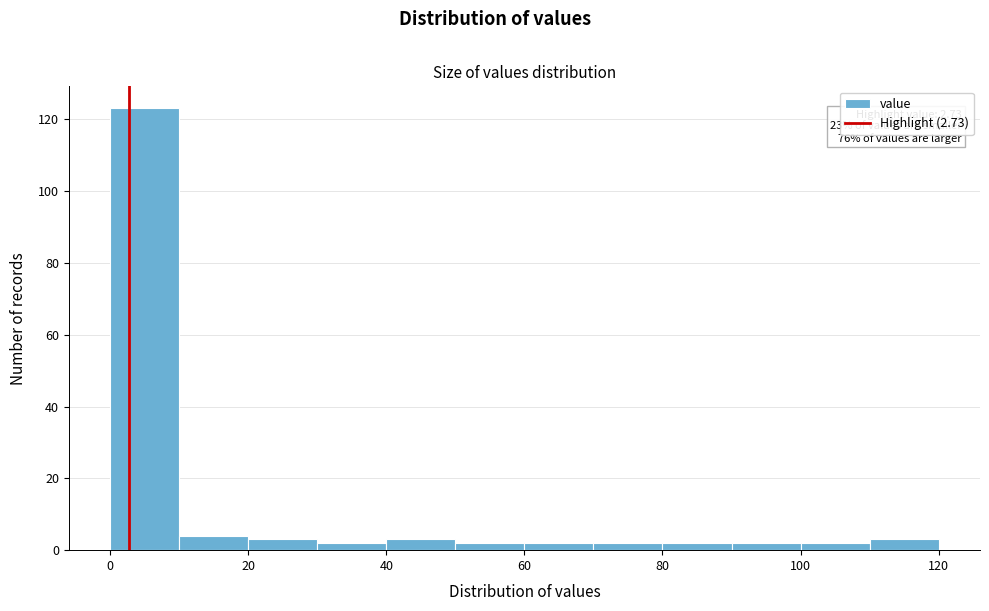

Which range on the x-axis has the tallest bar?

0 to 10